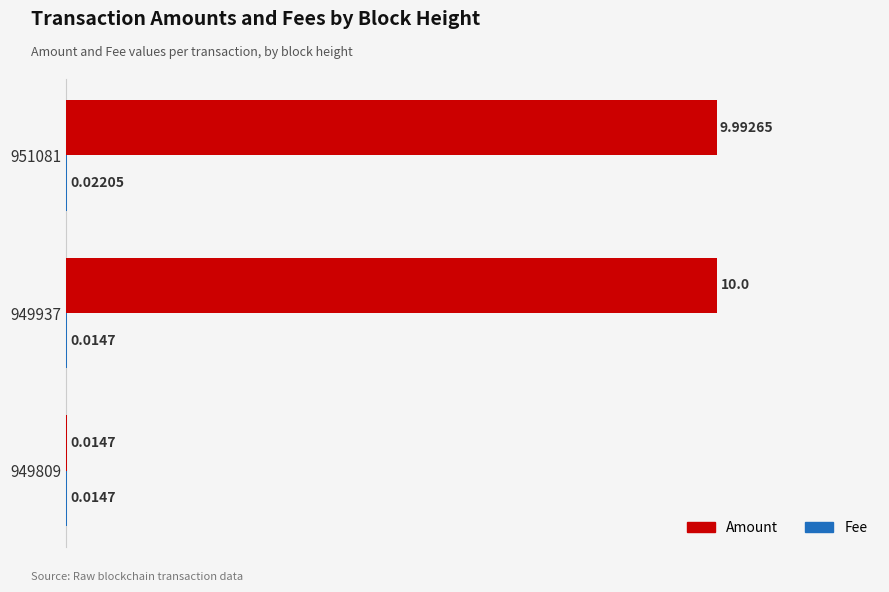

What is the sum of all Amount values?

20.0